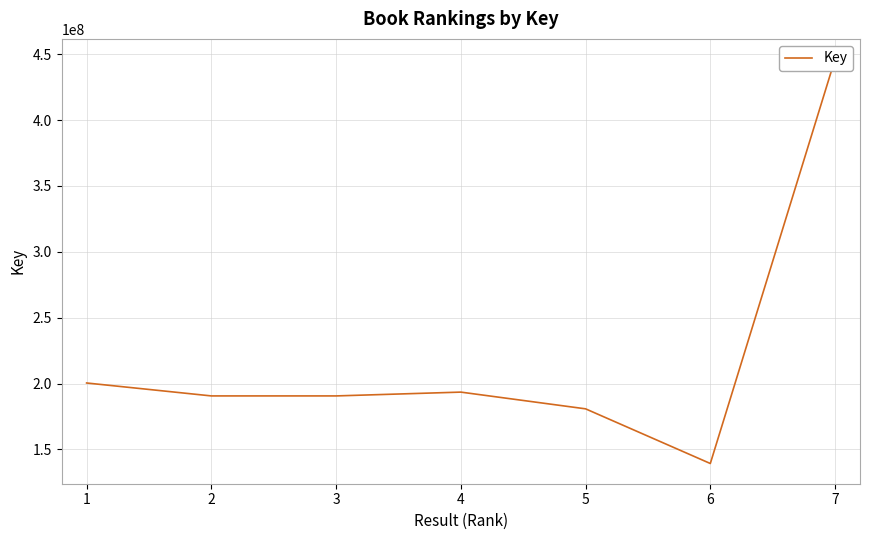

What is the greatest value displayed?

446292784